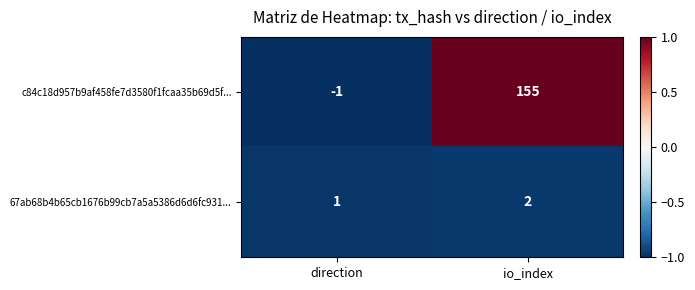

Between direction and io_index, which series saw the biggest shift?

c84c18d957b9af458fe7d3580f1fcaa35b69d5f...